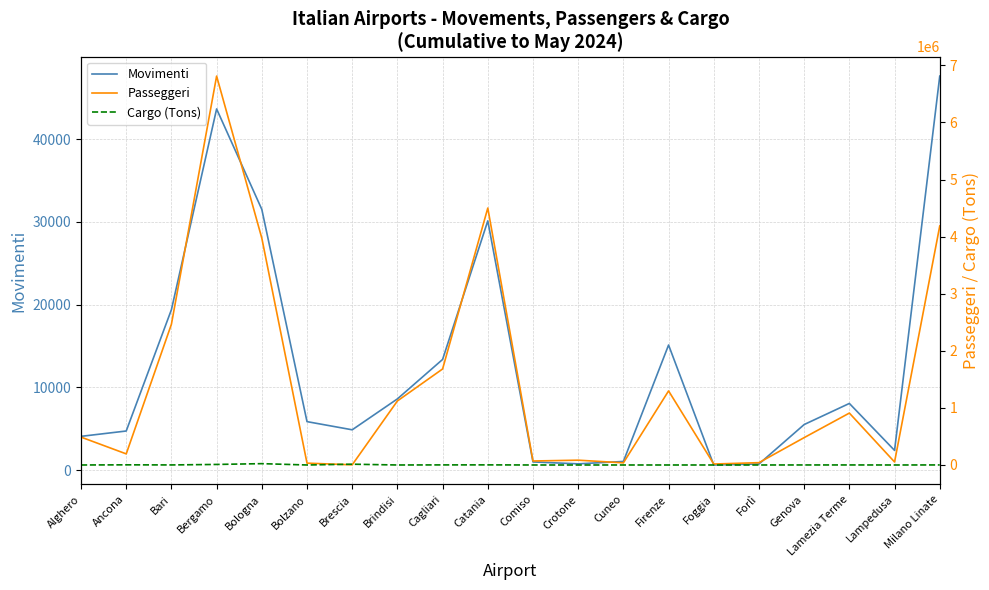

What is the sum of all Passeggeri values?

28453709.0